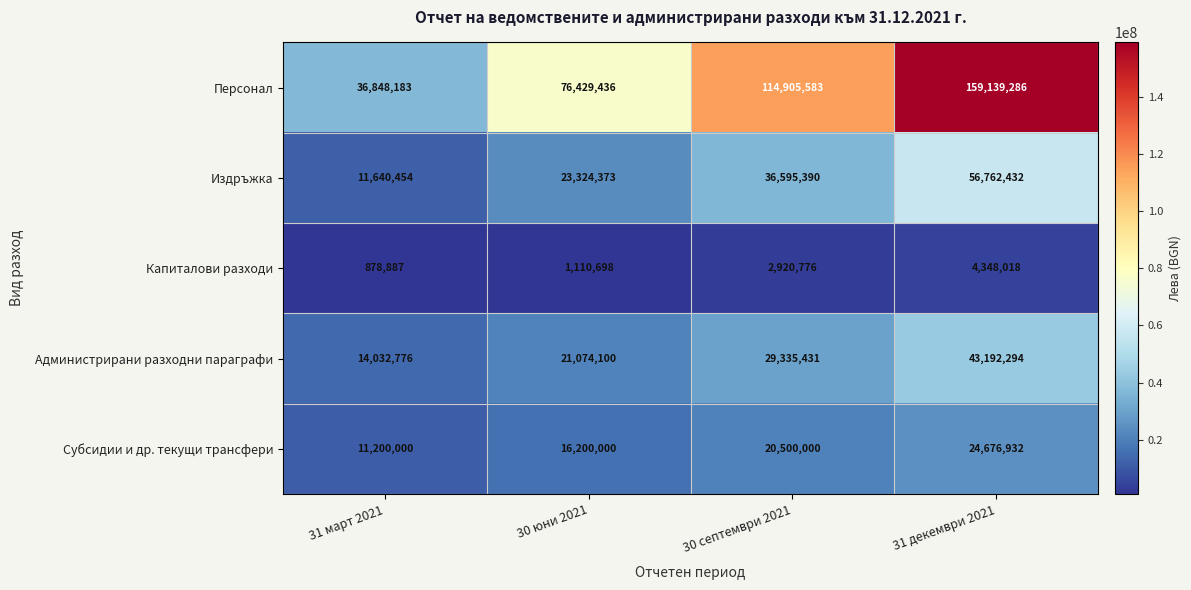

What is the greatest value displayed?

159139286